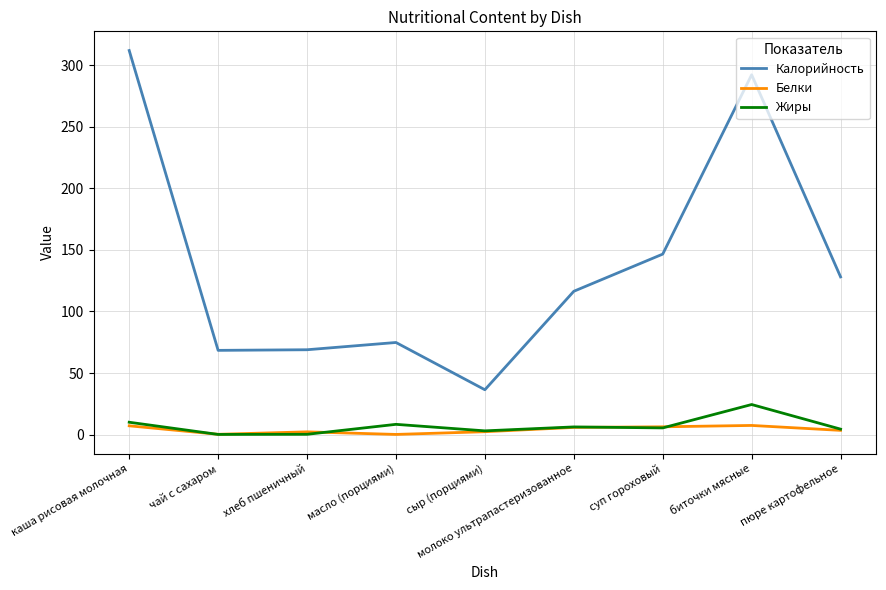

What is the highest value of the Калорийность series?

312.0